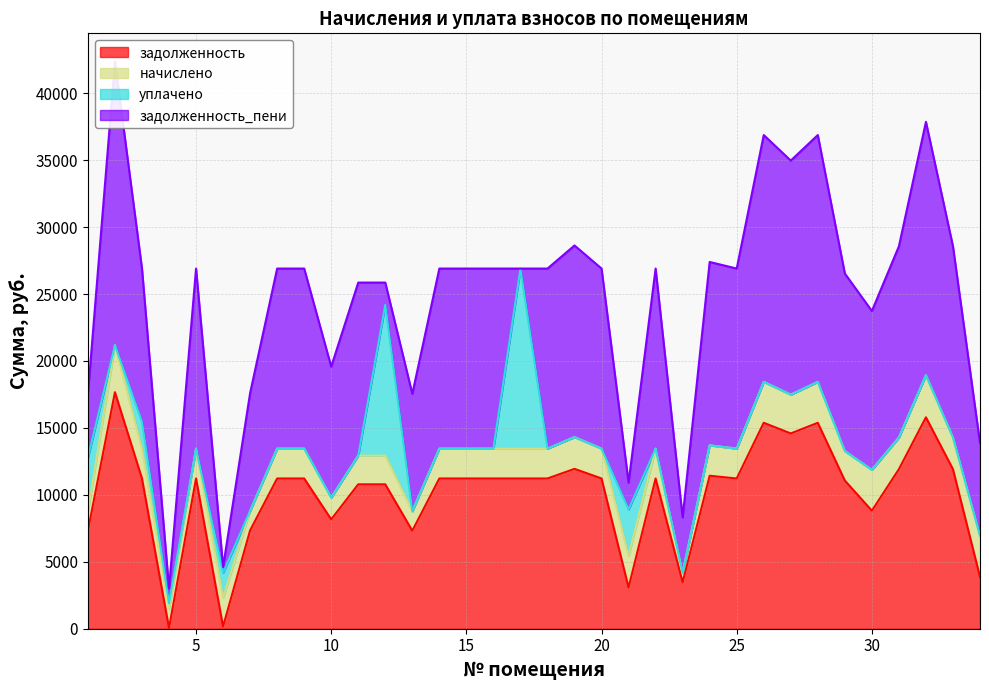

What is the highest value of the начислено series?

3510.9